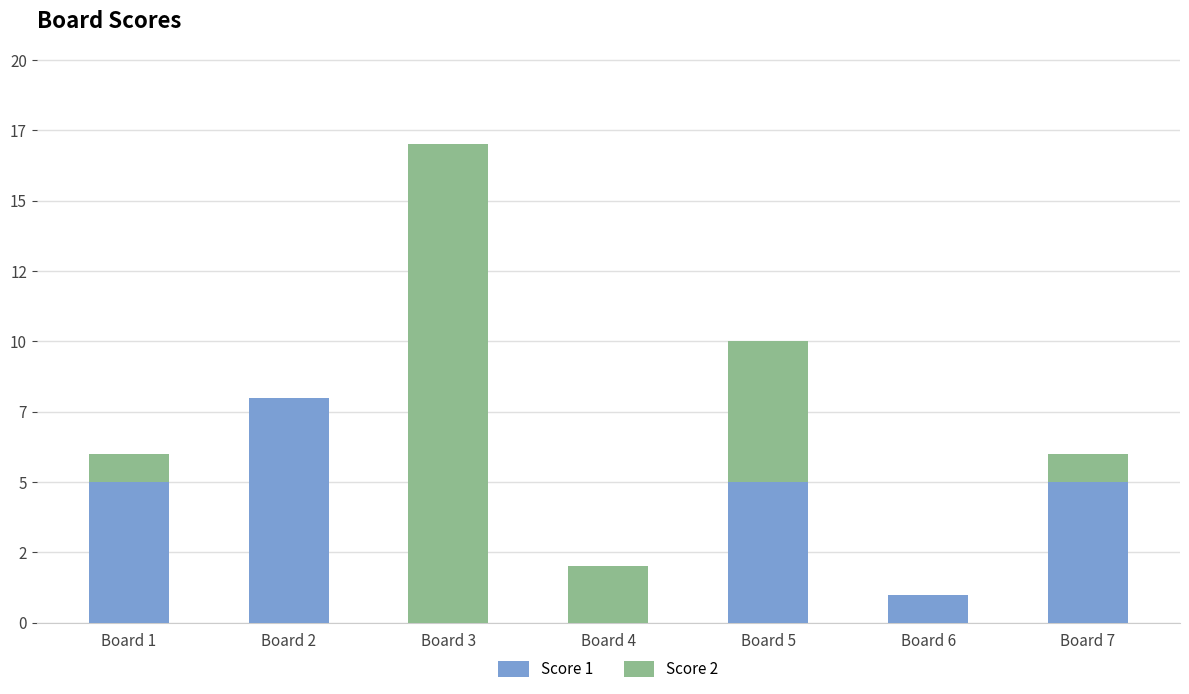

What are all the series names shown in the legend?

Score 1, Score 2